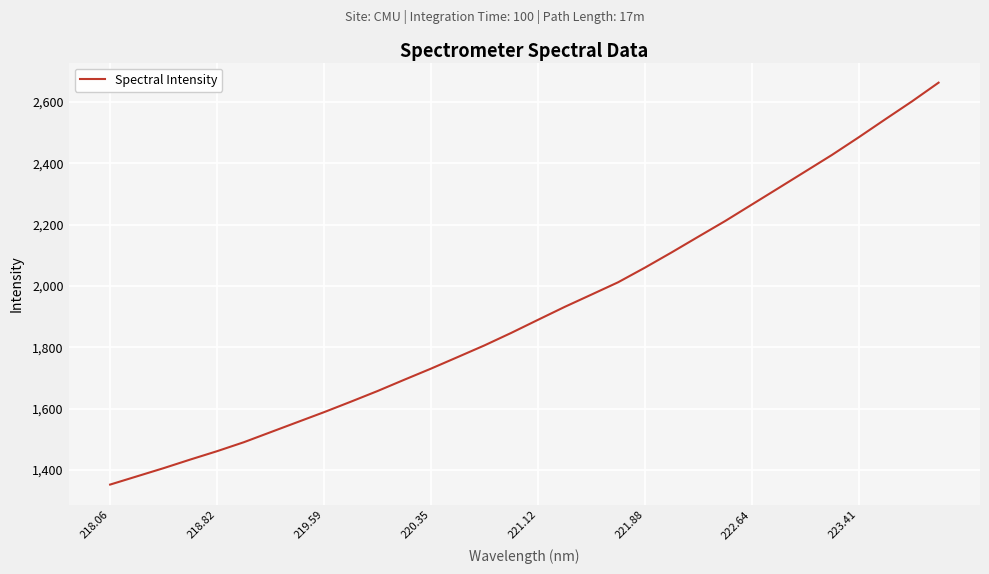

What is the minimum value shown in the chart?

1352.0